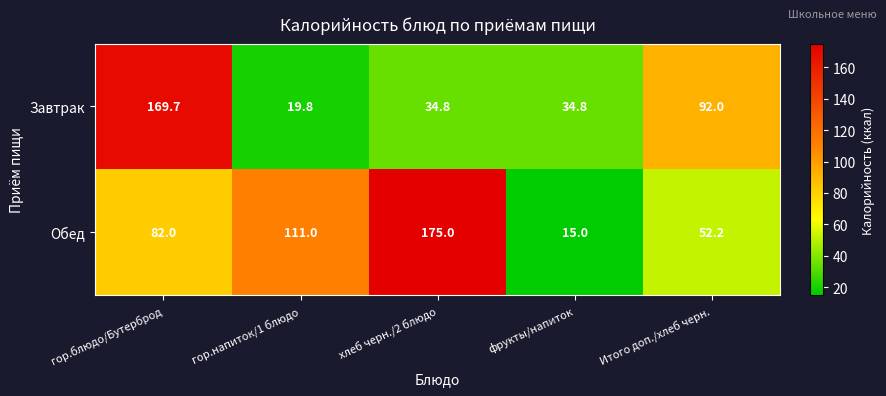

Which label corresponds to the largest value in the chart?

хлеб черн./2 блюдо